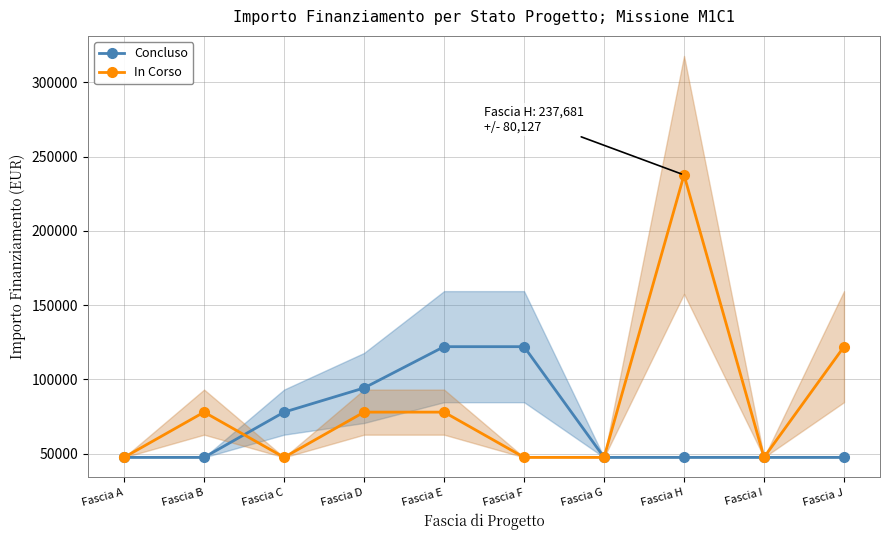

What is the lowest value of the In Corso series?

47427